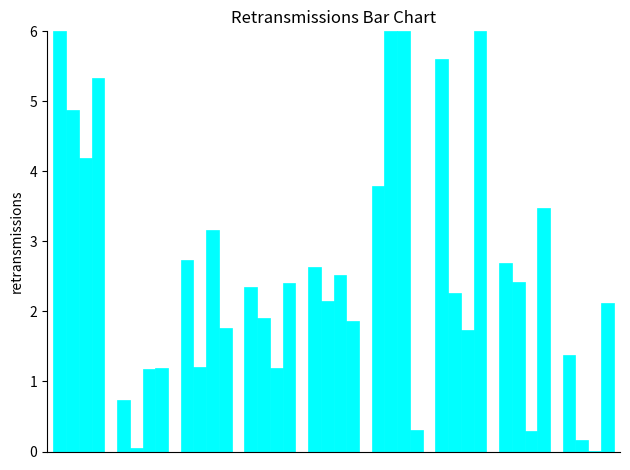

Does the chart contain stacked bars?

No